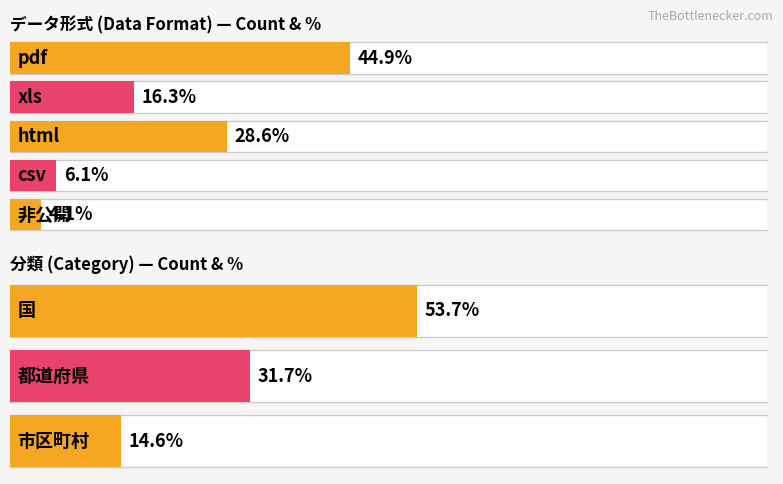

What is the sum of all 分類別No values?

199